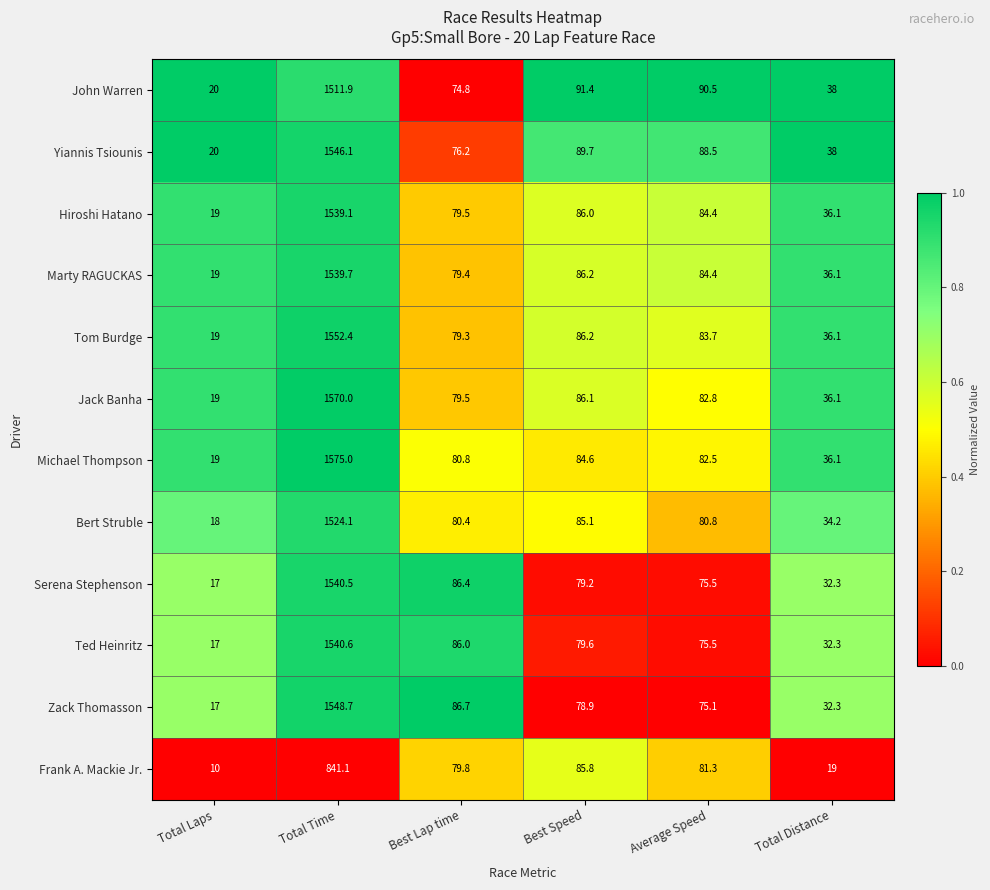

True or false: Hiroshi Hatano has a value of 79.5 at Best Lap time.

True